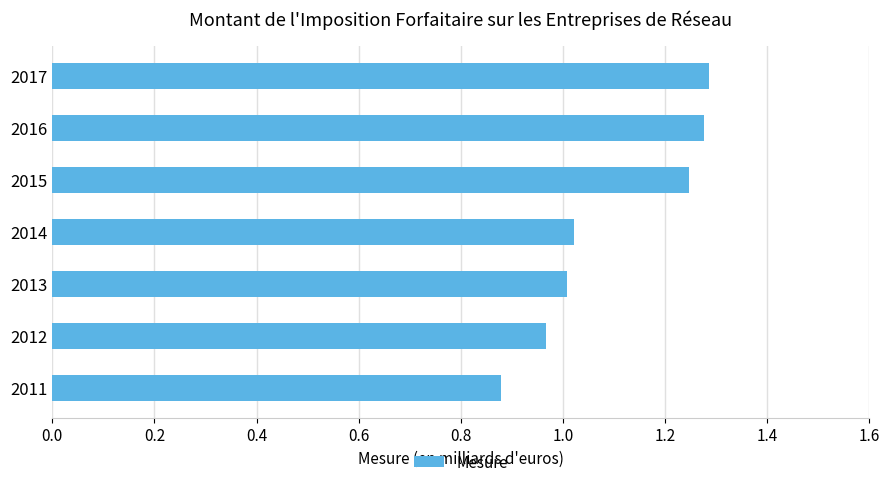

How many categories are shown in the chart?

7